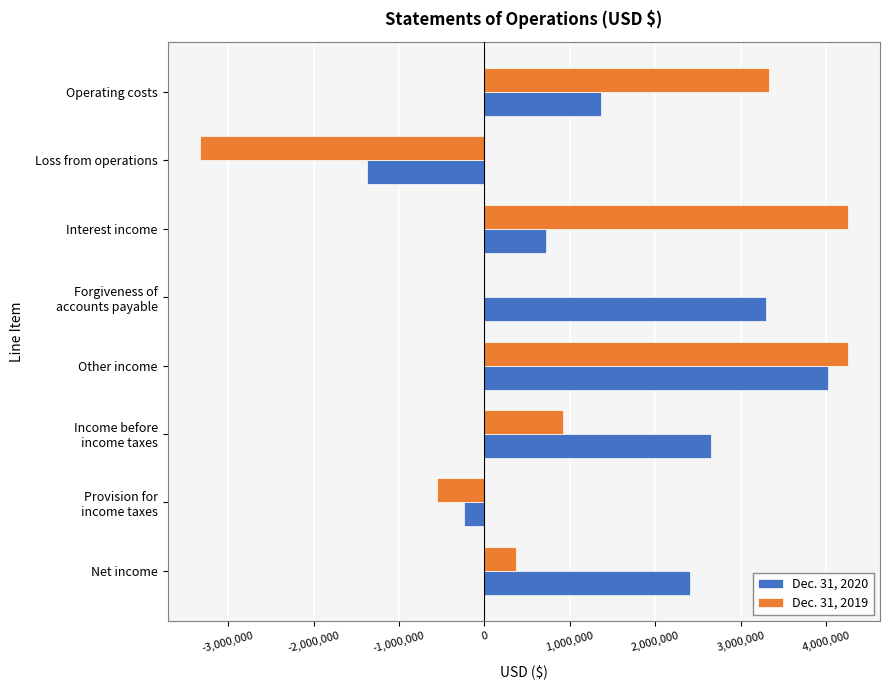

The Dec. 31, 2019 series shows 4249828 at Other income. True or false?

True